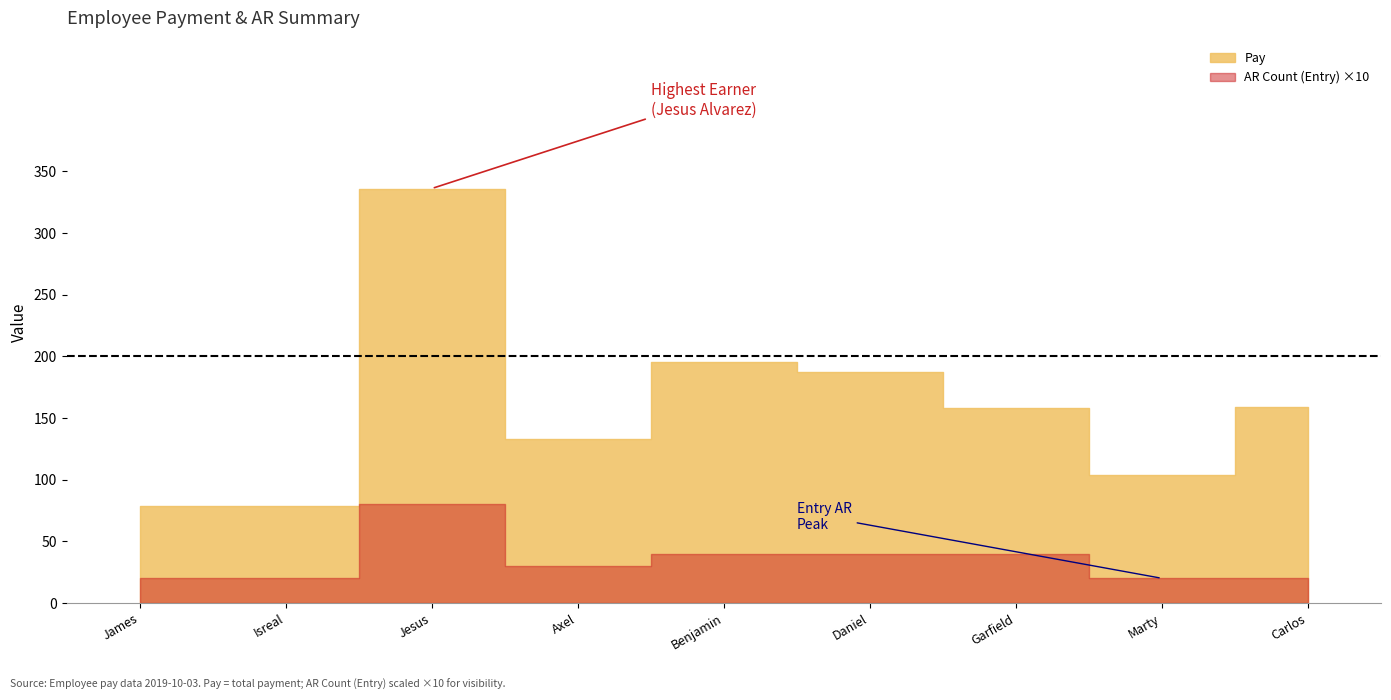

At which label does AR Count (Entry) reach its minimum?

James Abram